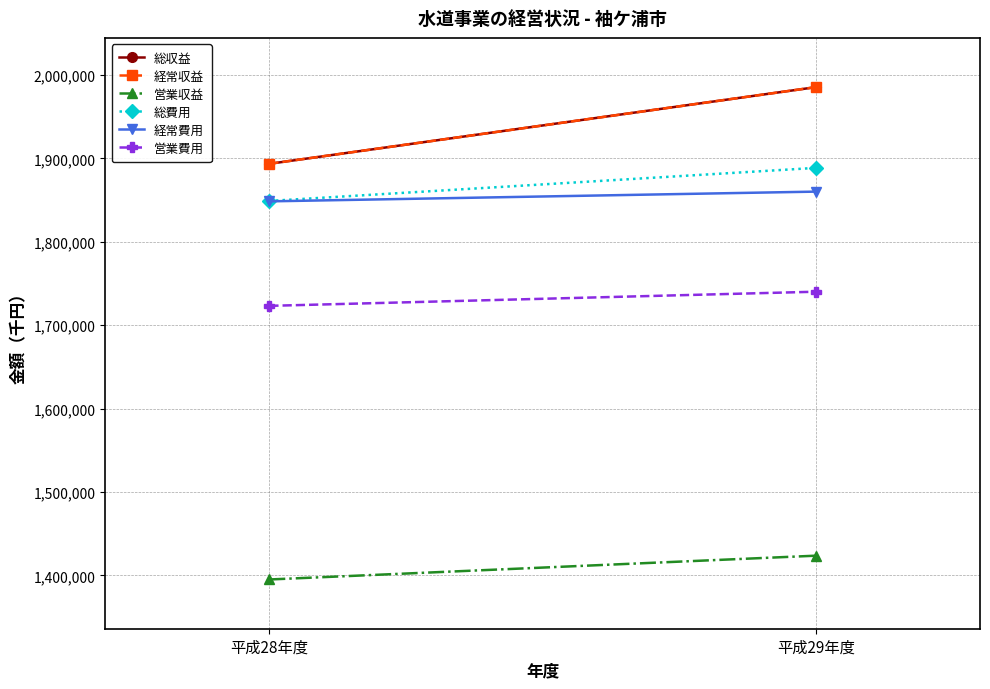

How many lines are shown in the chart?

6